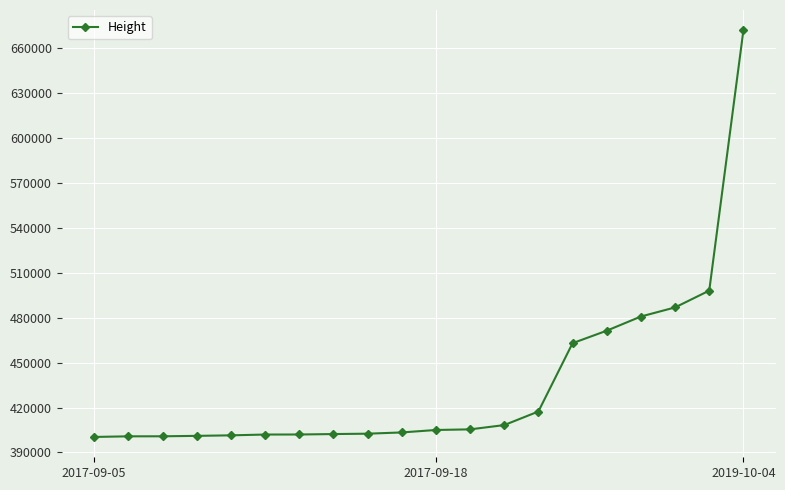

What is the greatest value displayed?

671802